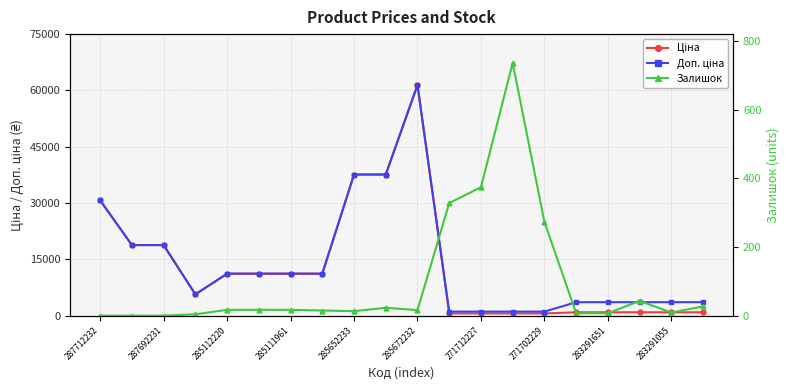

Reading right to left, transcribe all the data shown in this chart.

Ціна: 895.9	895.9	895.9	895.9	895.9	589.9	589.9	589.9	589.9	61434.3	37593.6	37593.6	11188.2	11188.2	11188.2	11188.2	5673.8	18796.8	18796.8	30717.1
Доп. ціна: 3583.6	3583.6	3583.6	3583.6	3583.6	1081.7	1081.7	1081.7	1081.7	61434.3	37593.6	37593.6	11188.2	11188.2	11188.2	11188.2	5673.8	18796.8	18796.8	30717.1
Залишок: 27.0	9.0	43.0	7.0	7.0	273.0	736.0	374.0	328.0	16.0	23.0	13.0	15.0	17.0	17.0	17.0	4.0	0.0	0.0	0.0